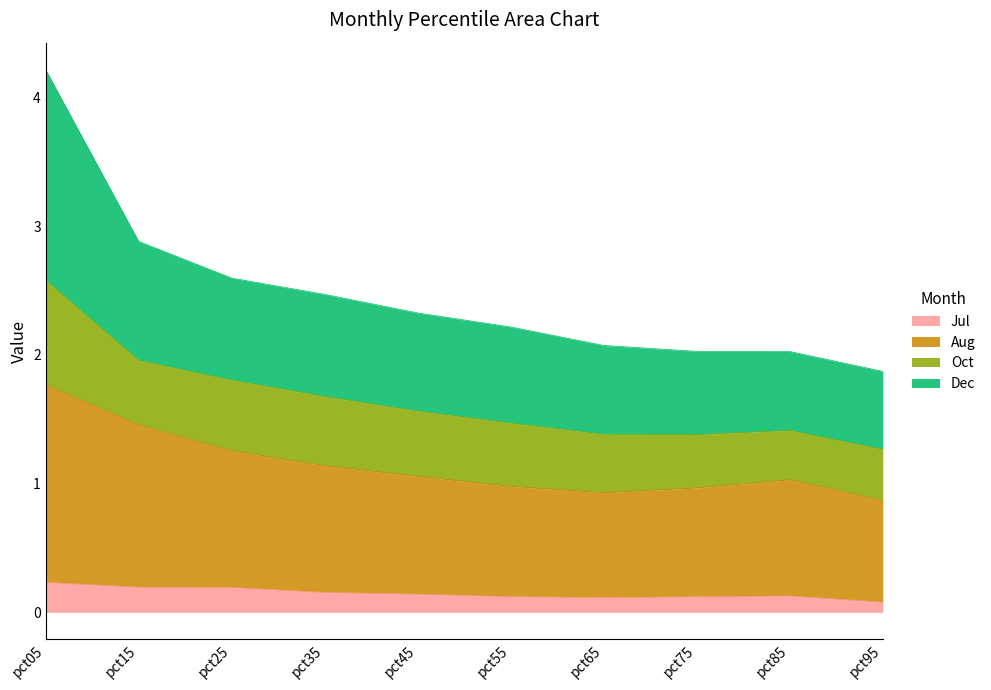

What is the spread (max minus min) of values at pct15?

2.7